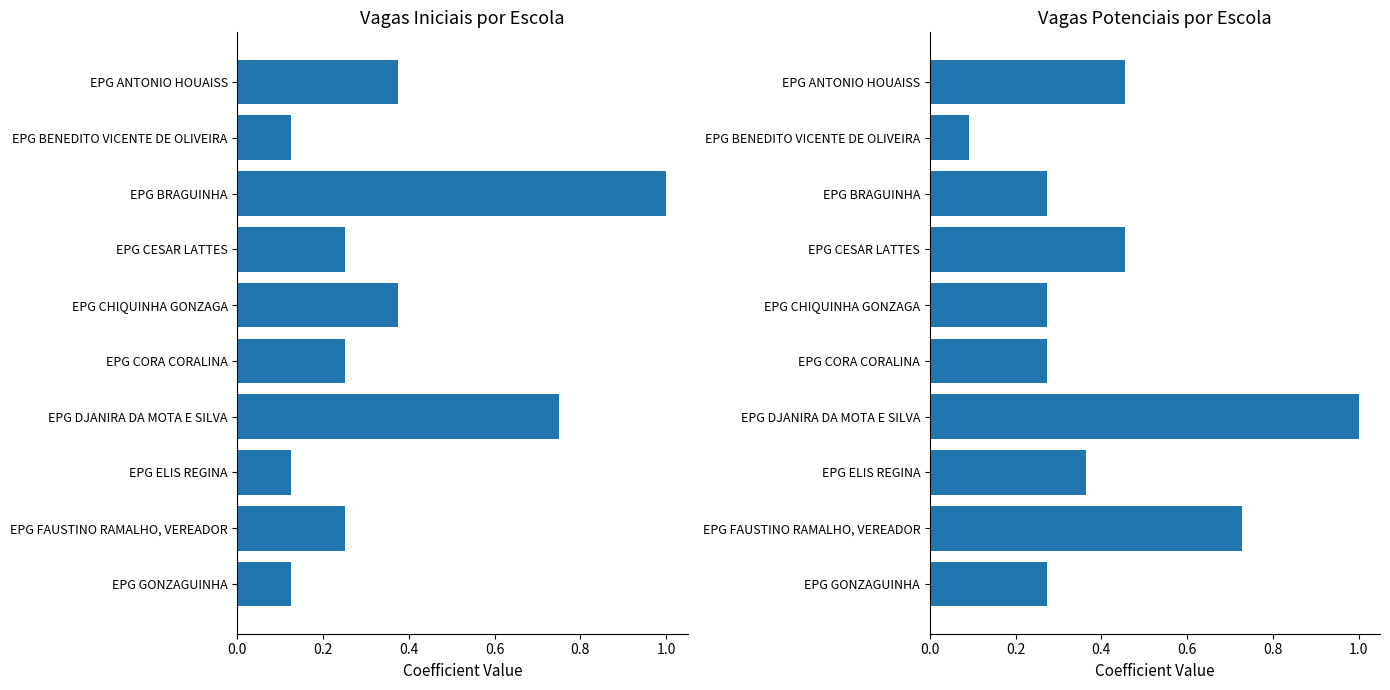

Are the bars horizontal?

Yes